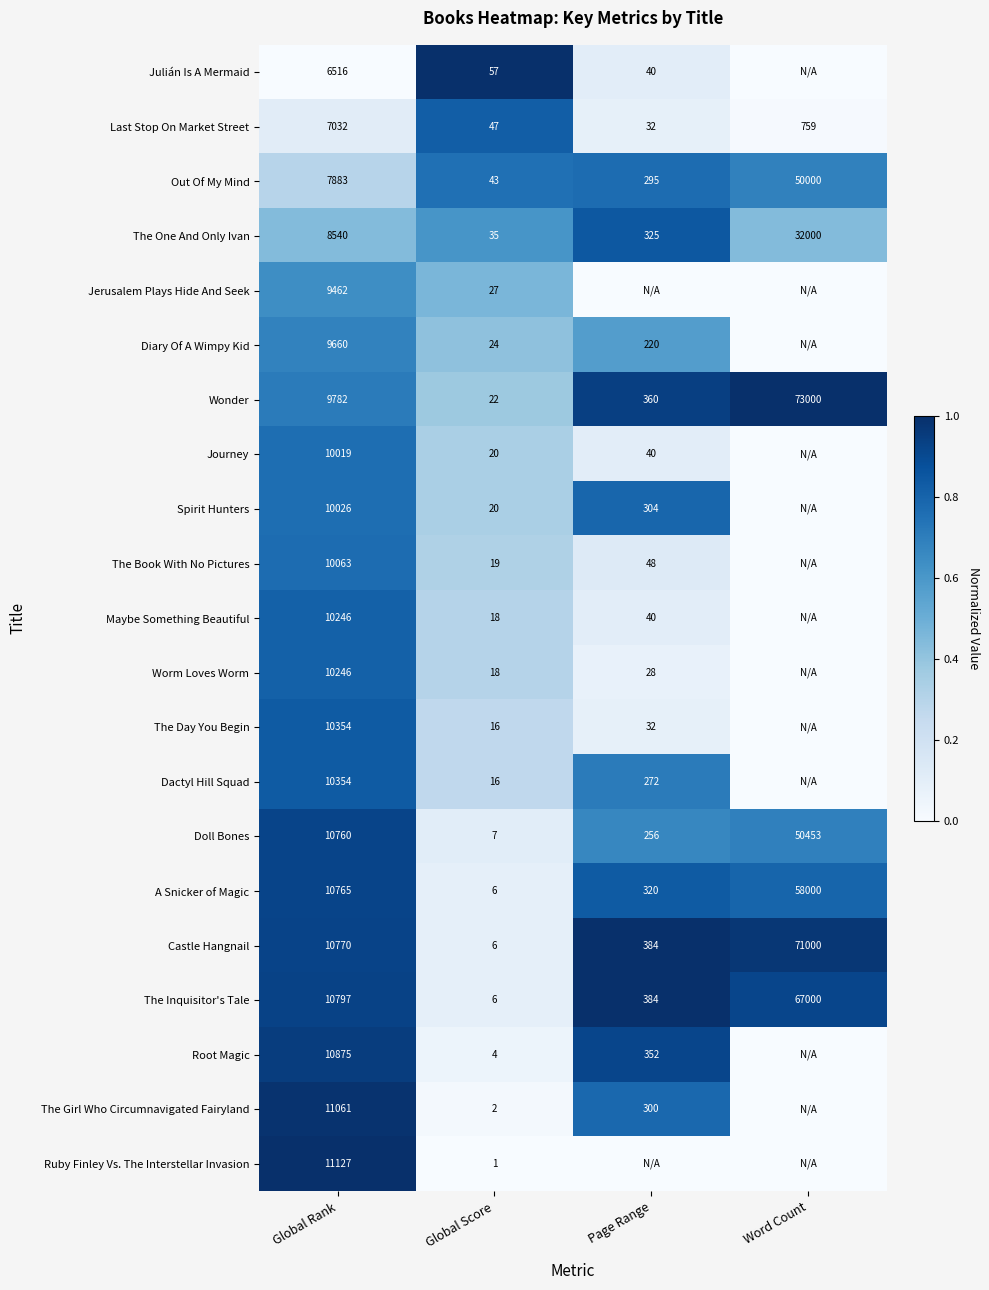

The value of Journey at Global Score is 30. True or false?

False